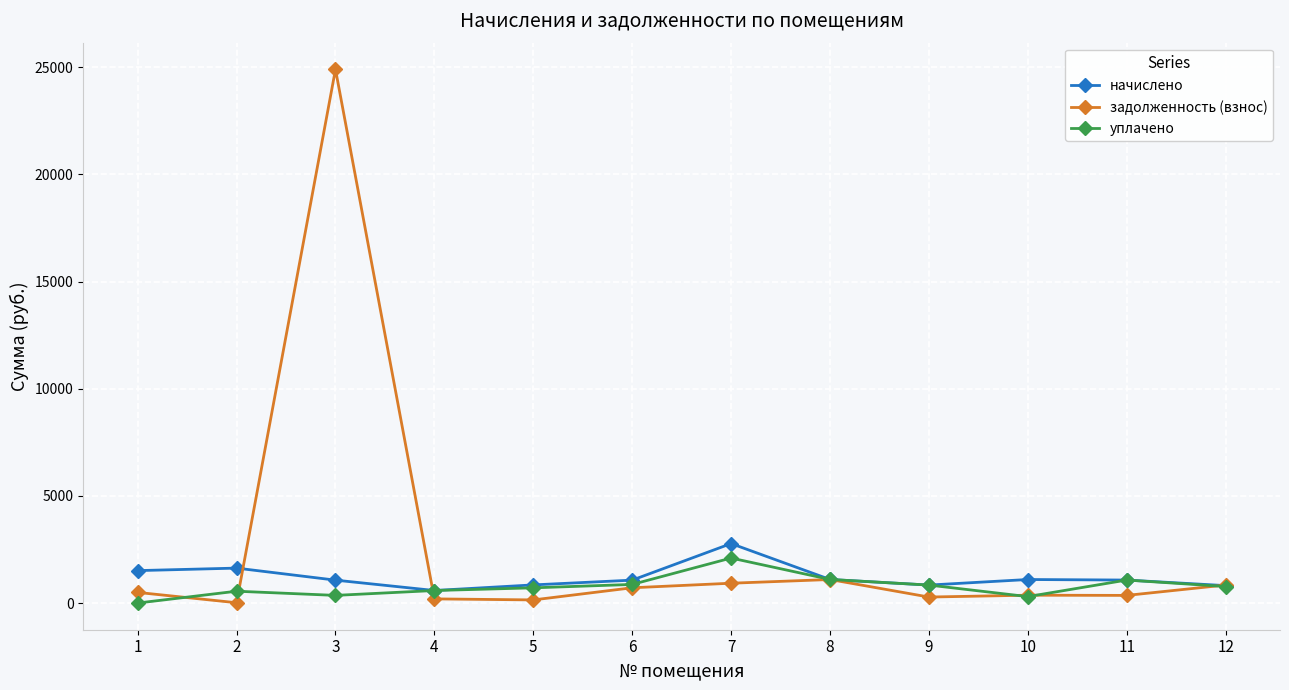

What is the greatest value displayed?

24904.3